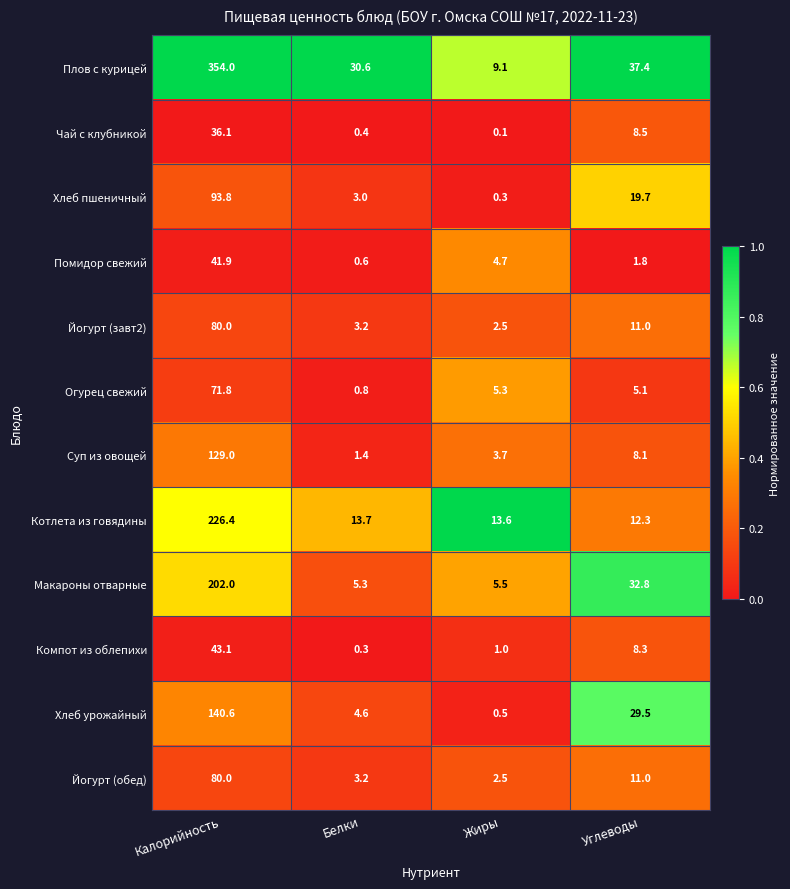

What is the sum of all Хлеб урожайный values?

175.2